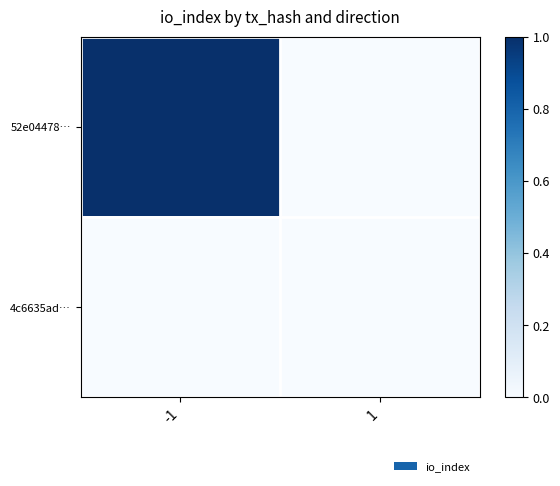

Reading left to right, what are all the values shown in this chart?

52e04478…: -1=1	1=0
4c6635ad…: -1=0	1=0